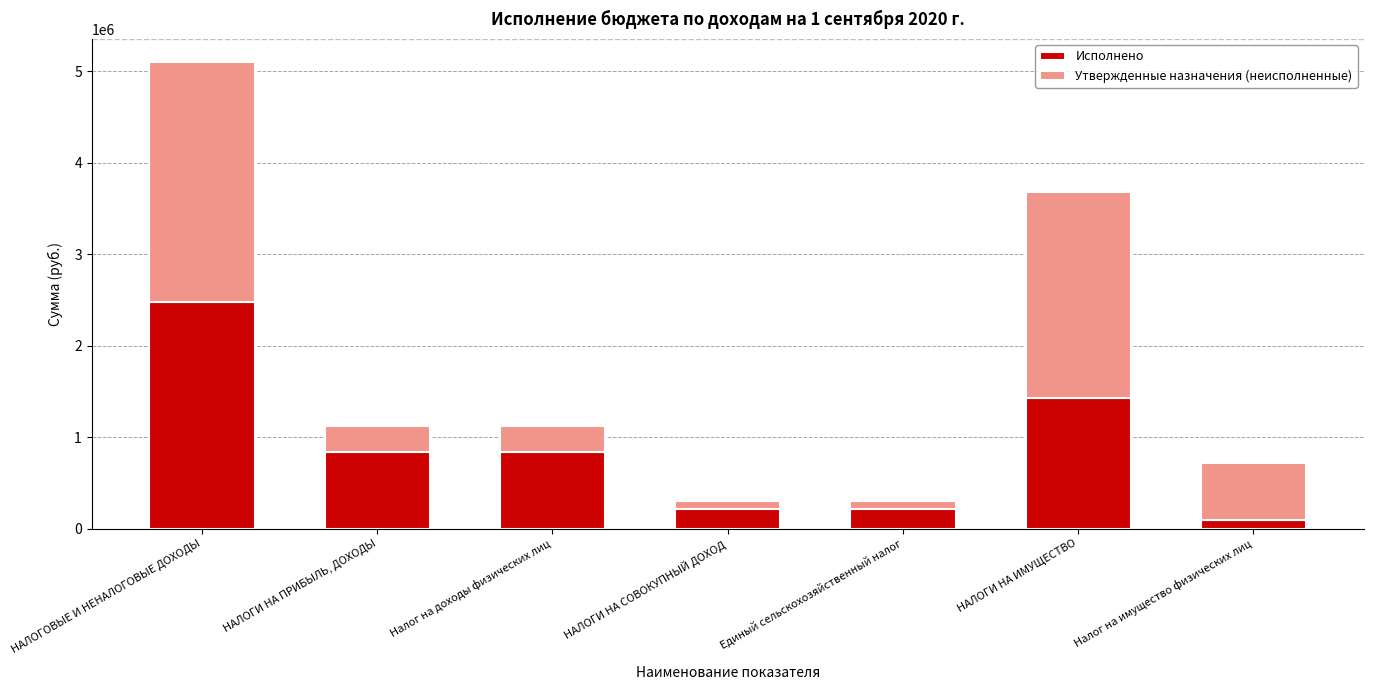

Where does the Исполнено series first go above 831770?

НАЛОГОВЫЕ И НЕНАЛОГОВЫЕ ДОХОДЫ